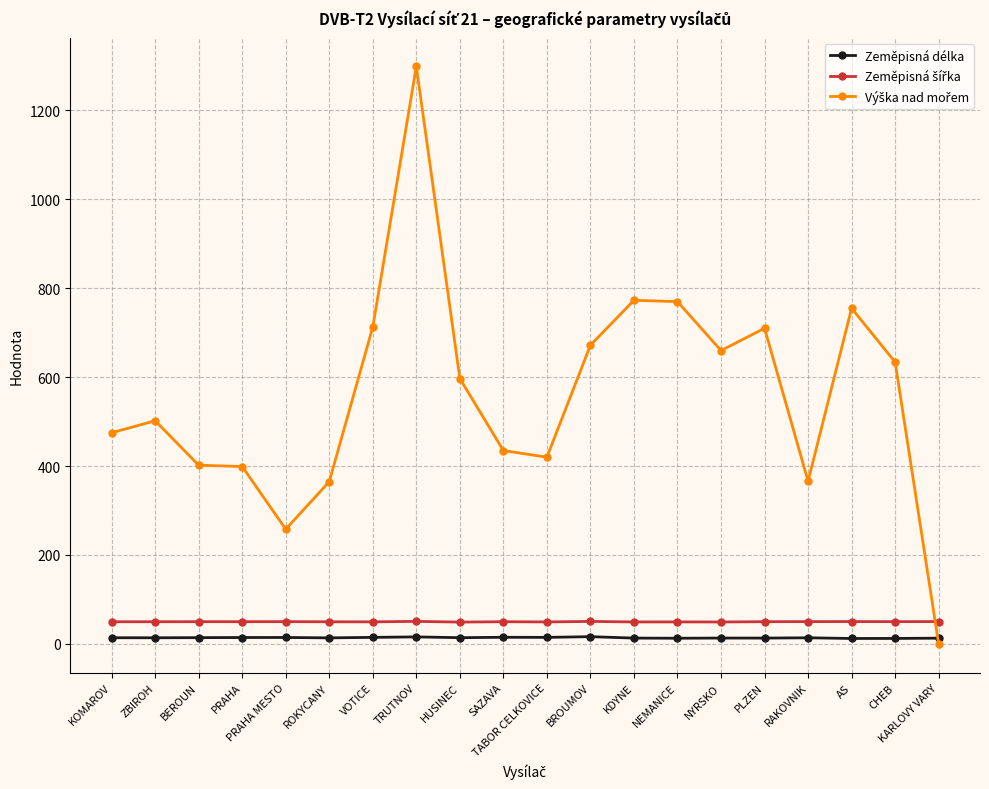

At which category is the sum across all series the highest?

TRUTNOV